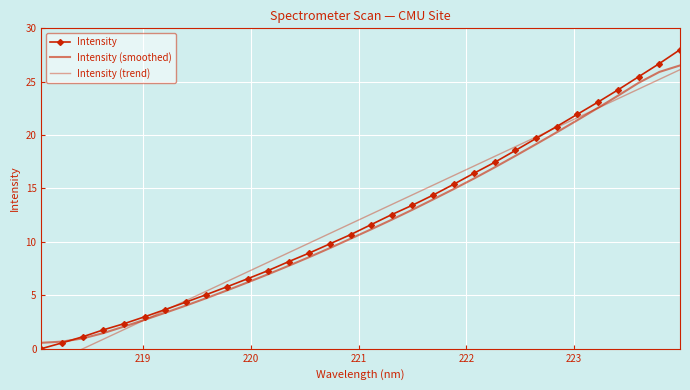

Is this an area chart (filled region under the line)?

No